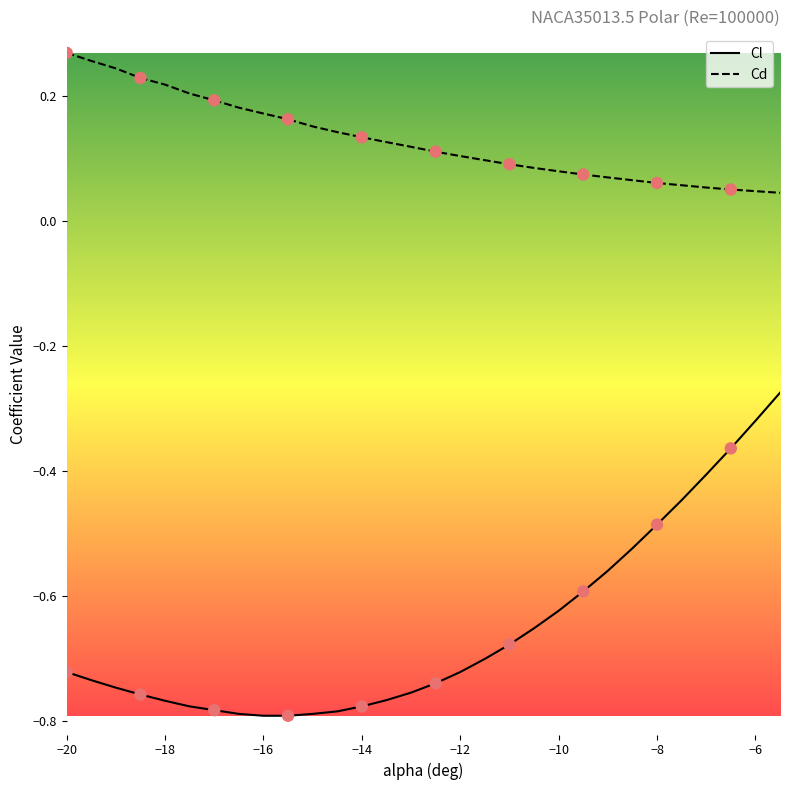

Which series has the widest spread of Y values?

Cl